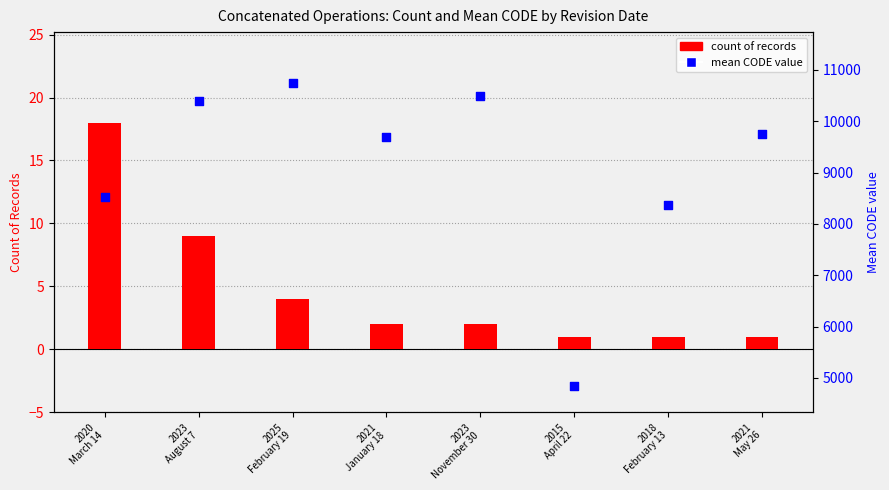

Which series contains the highest Y value?

mean CODE